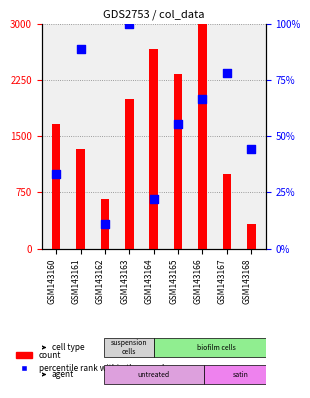

Which series has the largest total across all categories?

count